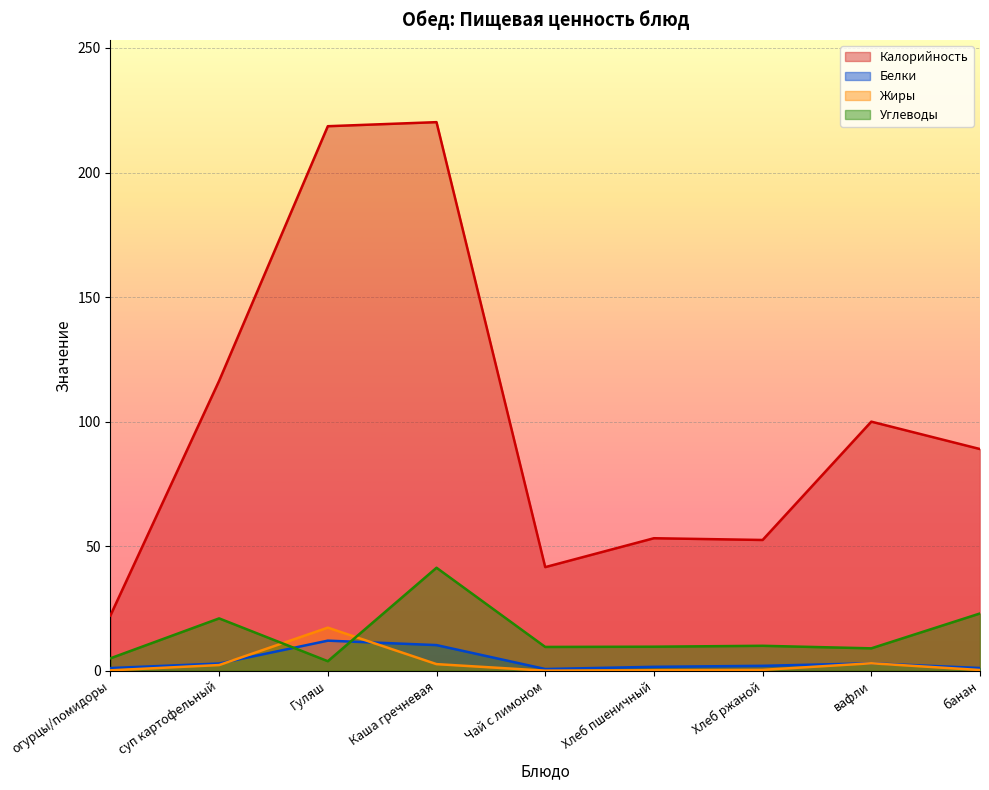

Reading right to left, list all the values displayed in this chart.

Калорийность: банан=89.0	вафли=100.0	Хлеб ржаной=52.5	Хлеб пшеничный=53.2	Чай с лимоном=41.6	Каша гречневая=220.2	Гуляш=218.6	суп картофельный=116.4	огурцы/помидоры=22.2
Белки: банан=1.1	вафли=3.0	Хлеб ржаной=2.0	Хлеб пшеничный=1.6	Чай с лимоном=0.7	Каша гречневая=10.3	Гуляш=12.1	суп картофельный=2.9	огурцы/помидоры=1.1
Жиры: банан=0.3	вафли=3.0	Хлеб ржаной=0.4	Хлеб пшеничный=0.2	Чай с лимоном=0.0	Каша гречневая=2.7	Гуляш=17.3	суп картофельный=2.3	огурцы/помидоры=0.2
Углеводы: банан=23.0	вафли=9.0	Хлеб ржаной=10.0	Хлеб пшеничный=9.7	Чай с лимоном=9.6	Каша гречневая=41.4	Гуляш=3.8	суп картофельный=21.0	огурцы/помидоры=5.0